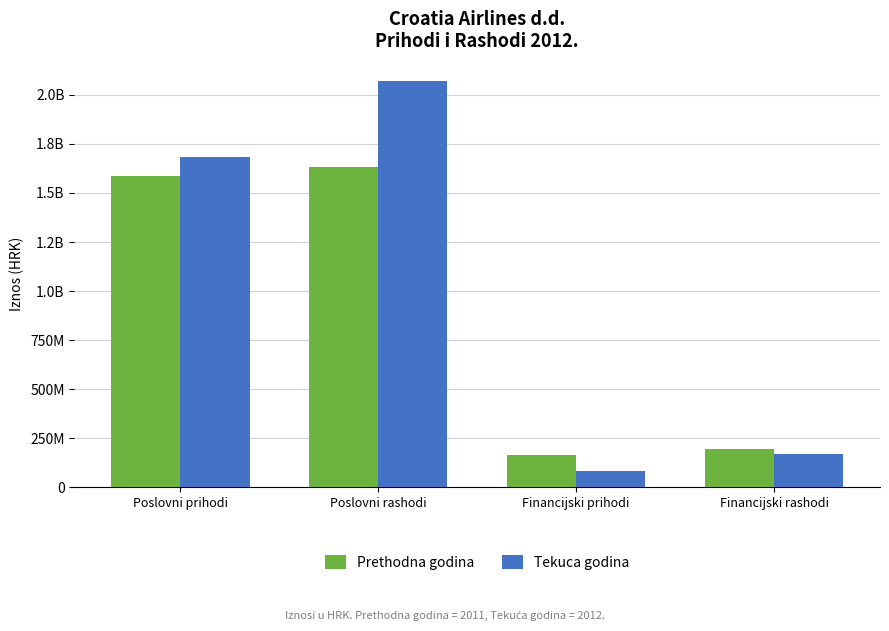

At which category does the chart reach its minimum across all series?

Financijski prihodi